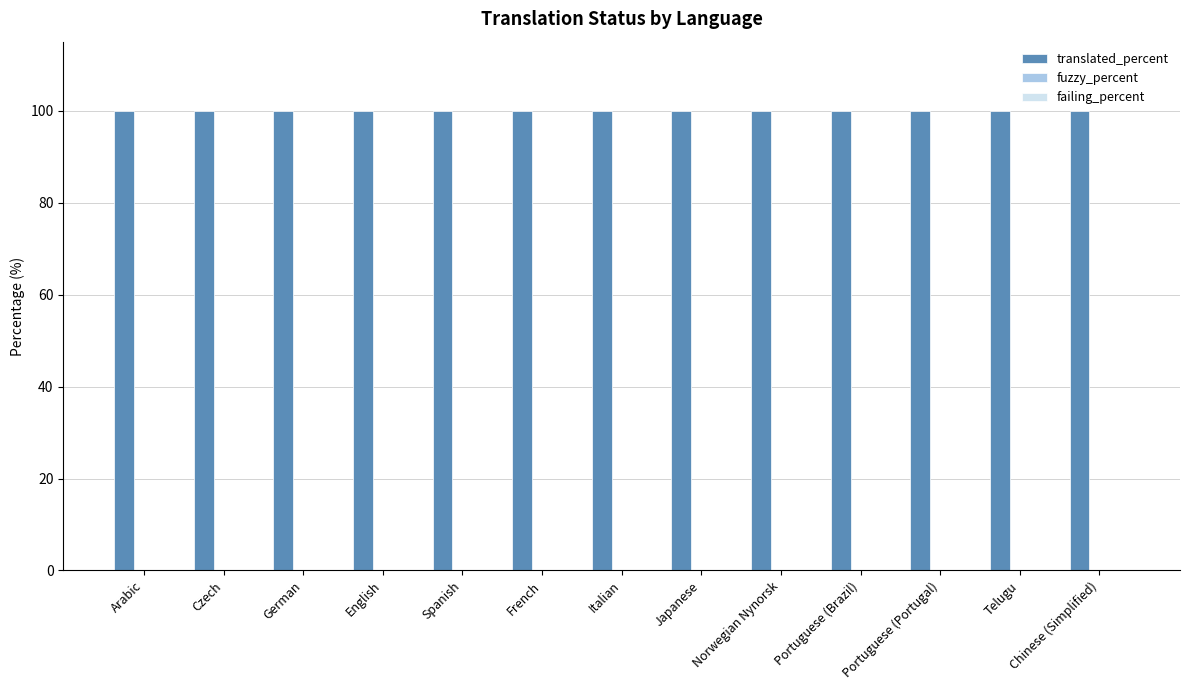

Between Norwegian Nynorsk and Portuguese (Portugal), which is larger?

Norwegian Nynorsk